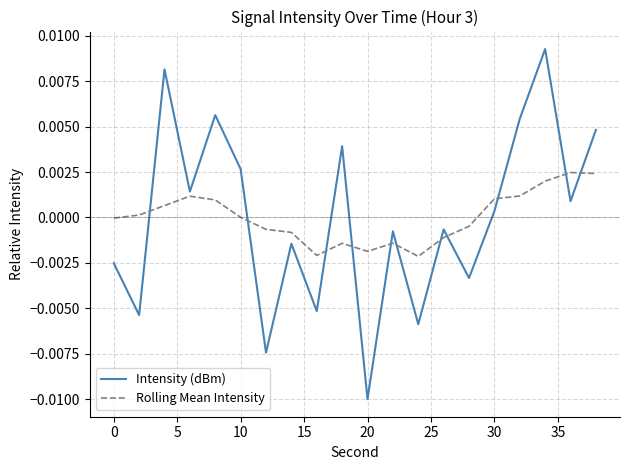

List the series in order of their peak value, lowest first.

Rolling Mean Intensity, Intensity (dBm)